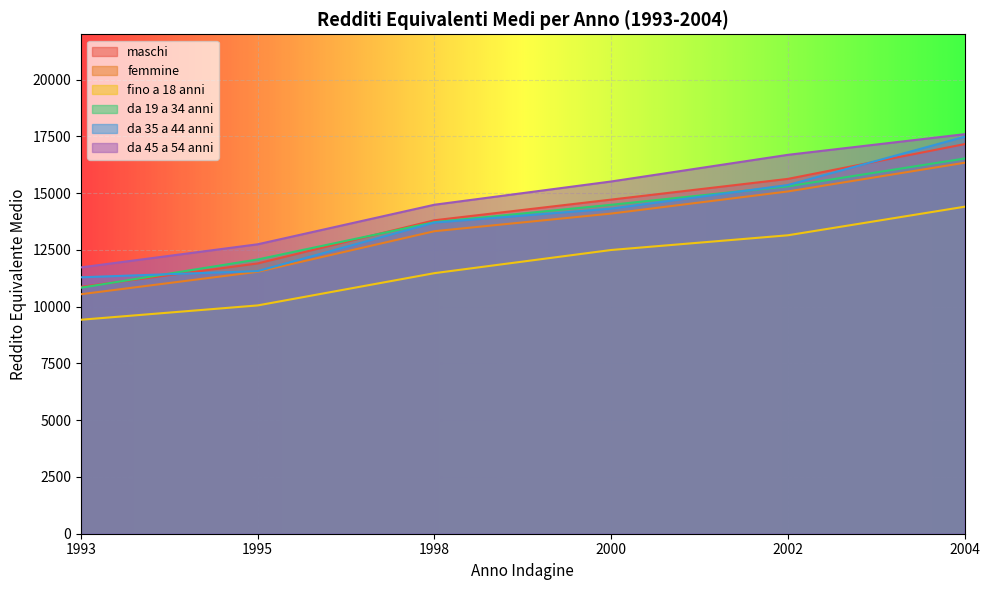

At how many categories does at least one series exceed 13073?

4